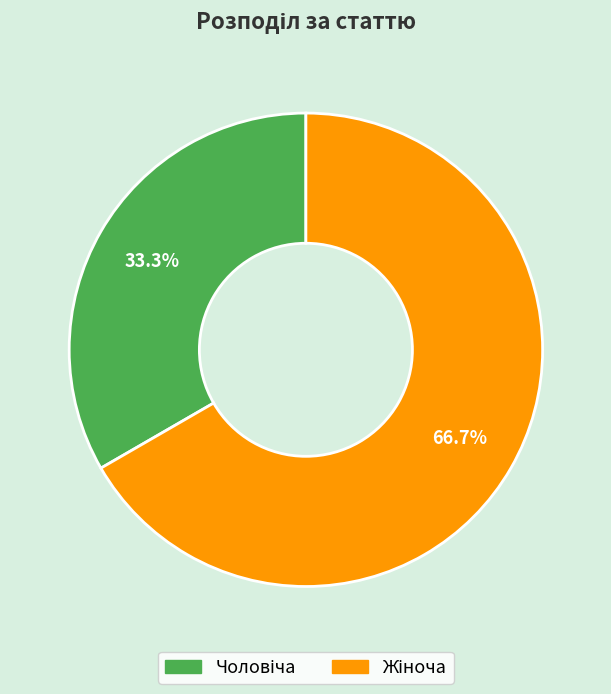

Does any single category account for the majority?

Yes